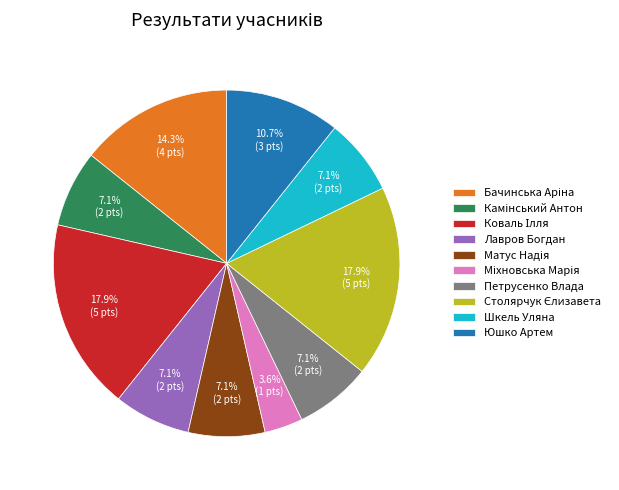

Count the number of slices in the pie.

10